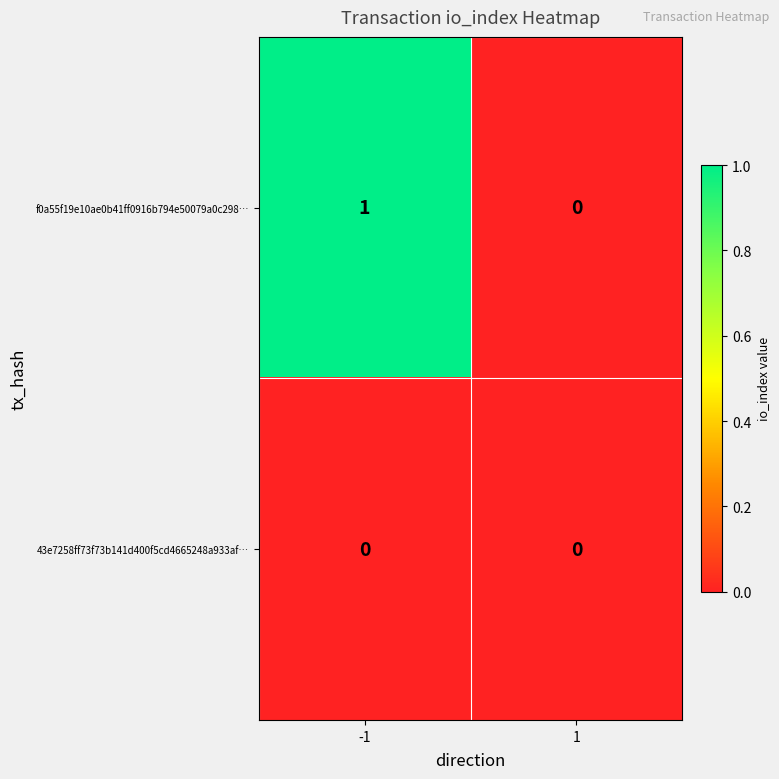

Which series has the largest total across all categories?

f0a55f19e10ae0b41ff0916b794e50079a0c298…